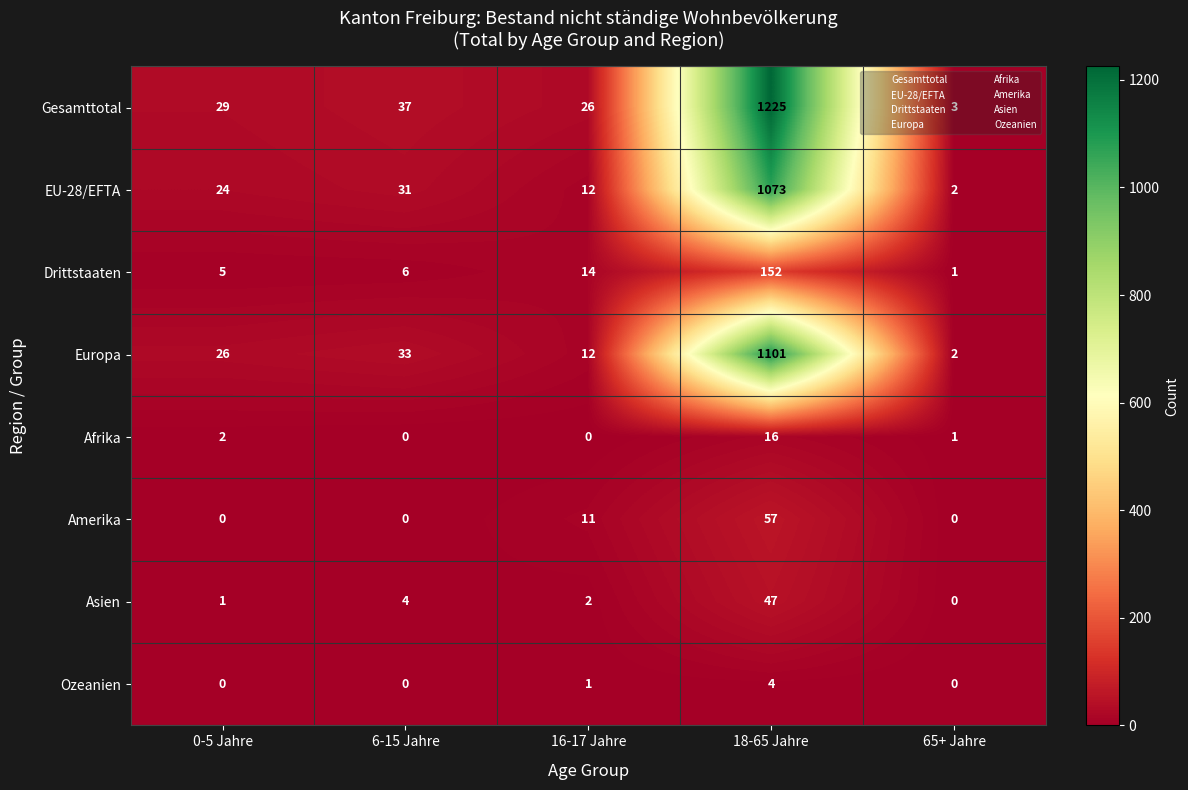

Which category has the lowest value in the EU-28/EFTA series?

65+ Jahre